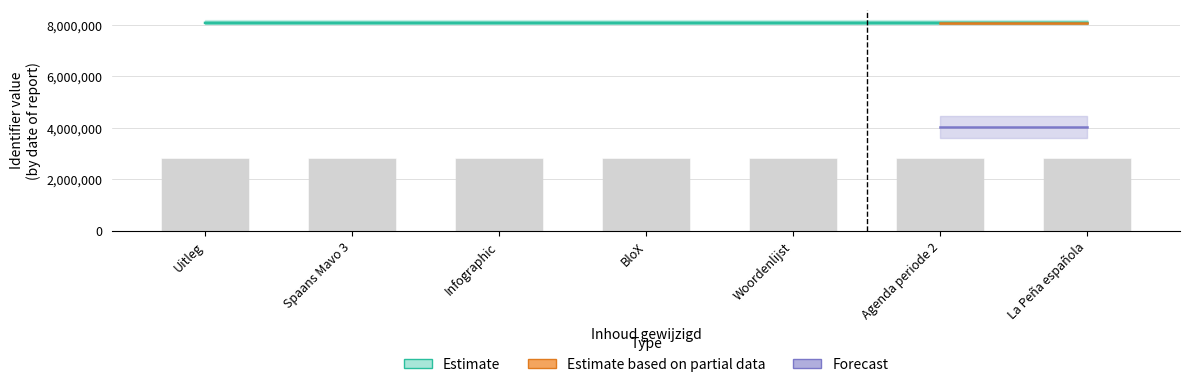

What is the label of the 1st bar from the right?

La Peña española